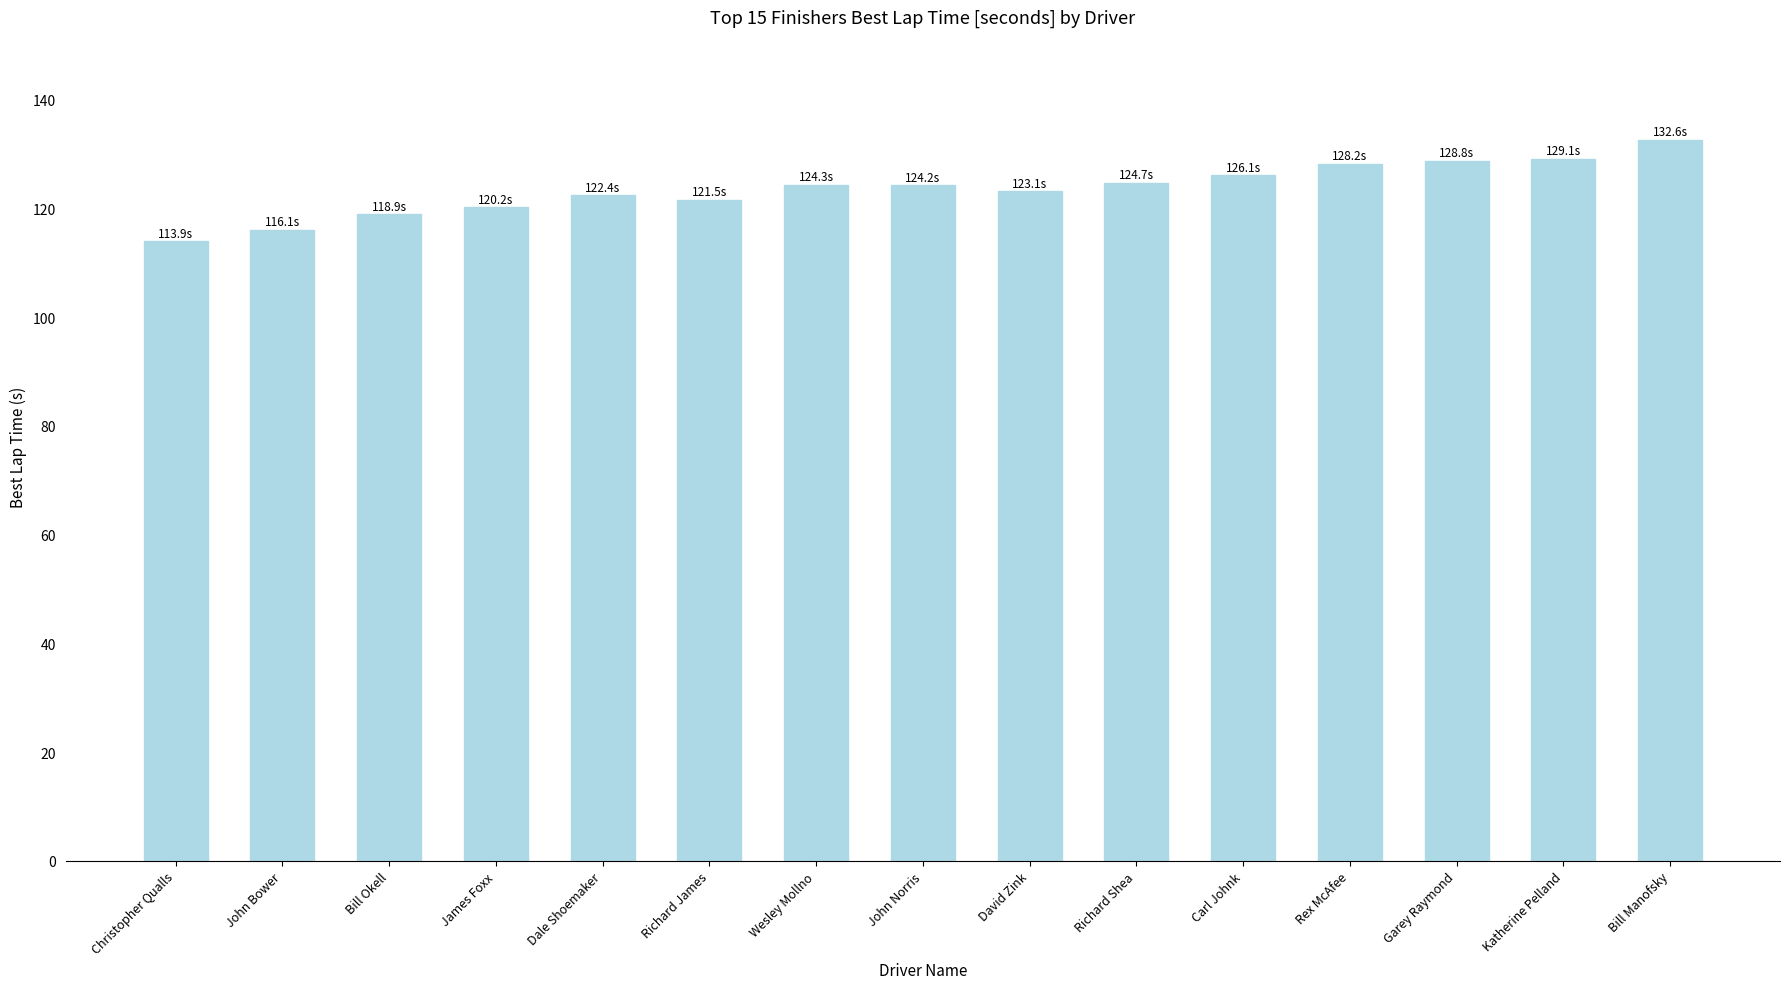

The value at Richard Shea is 124.7. True or false?

True